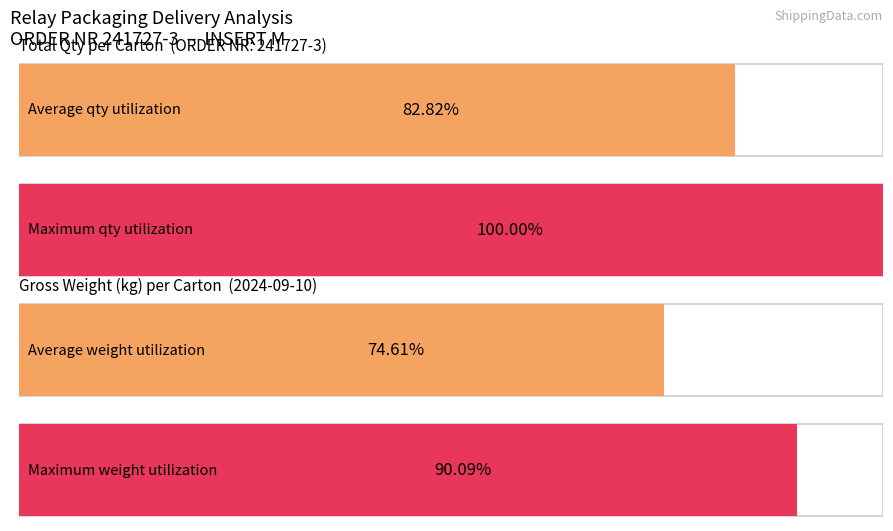

List the series in order of their peak value, highest first.

Total Qty per Carton, Gross Weight (kg)